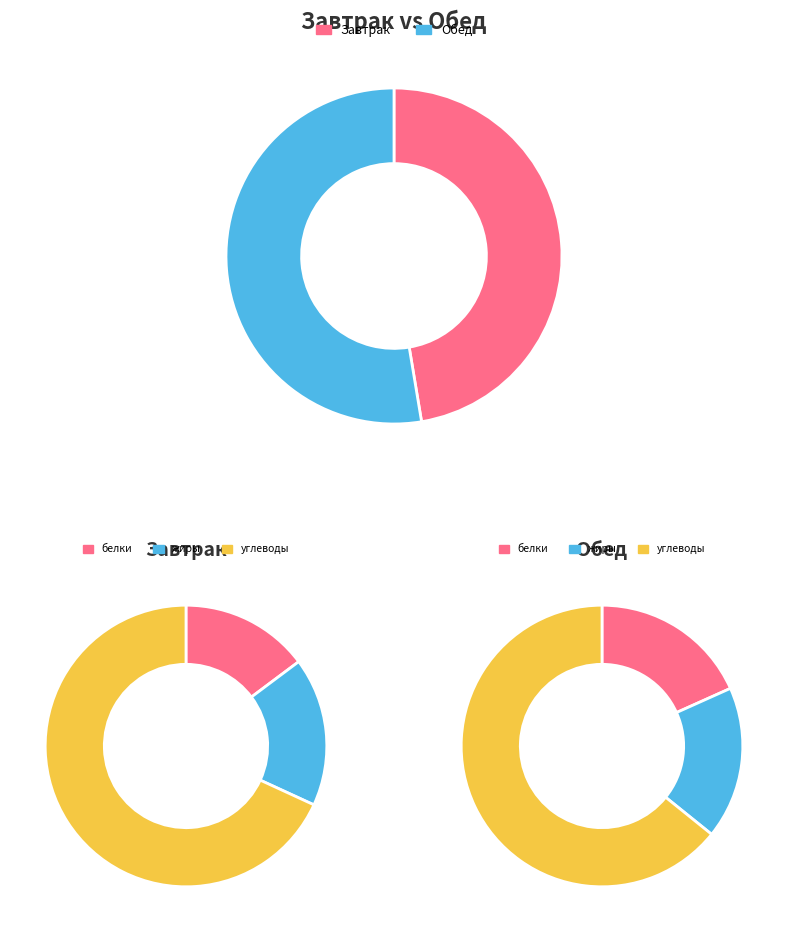

Do 0 and 2 together represent more than half of the pie?

Yes